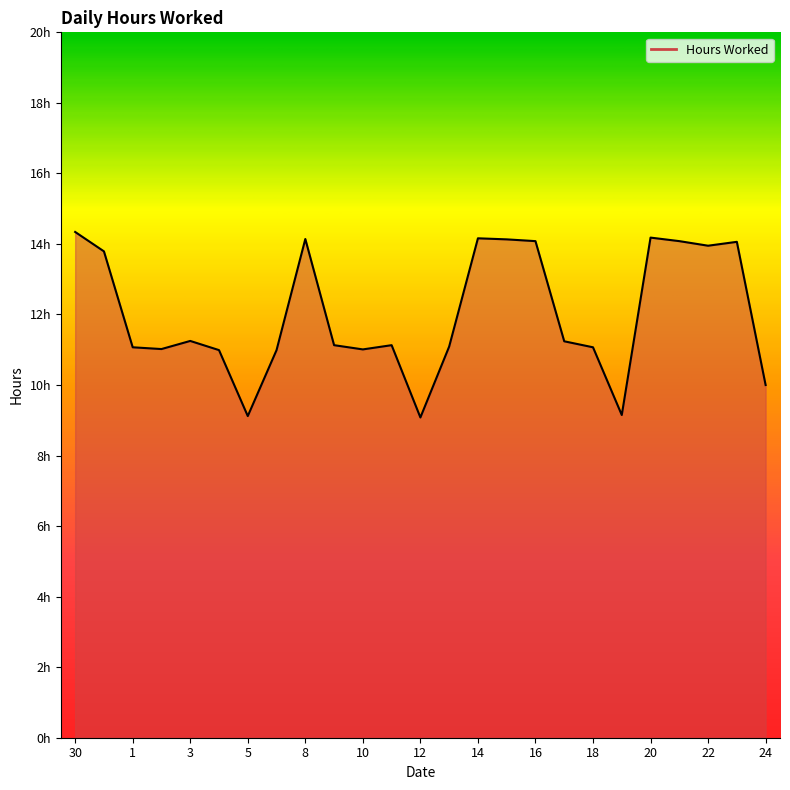

Where does the data first go above 11?

30